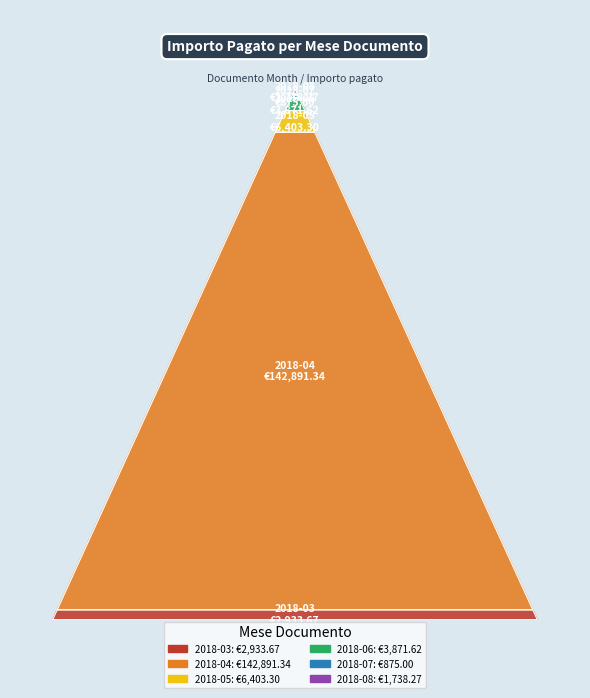

Reading right to left, extract all data points from this chart.

2018-08=1738.3	2018-07=875.0	2018-06=3871.6	2018-05=6403.3	2018-04=142891.3	2018-03=2933.7